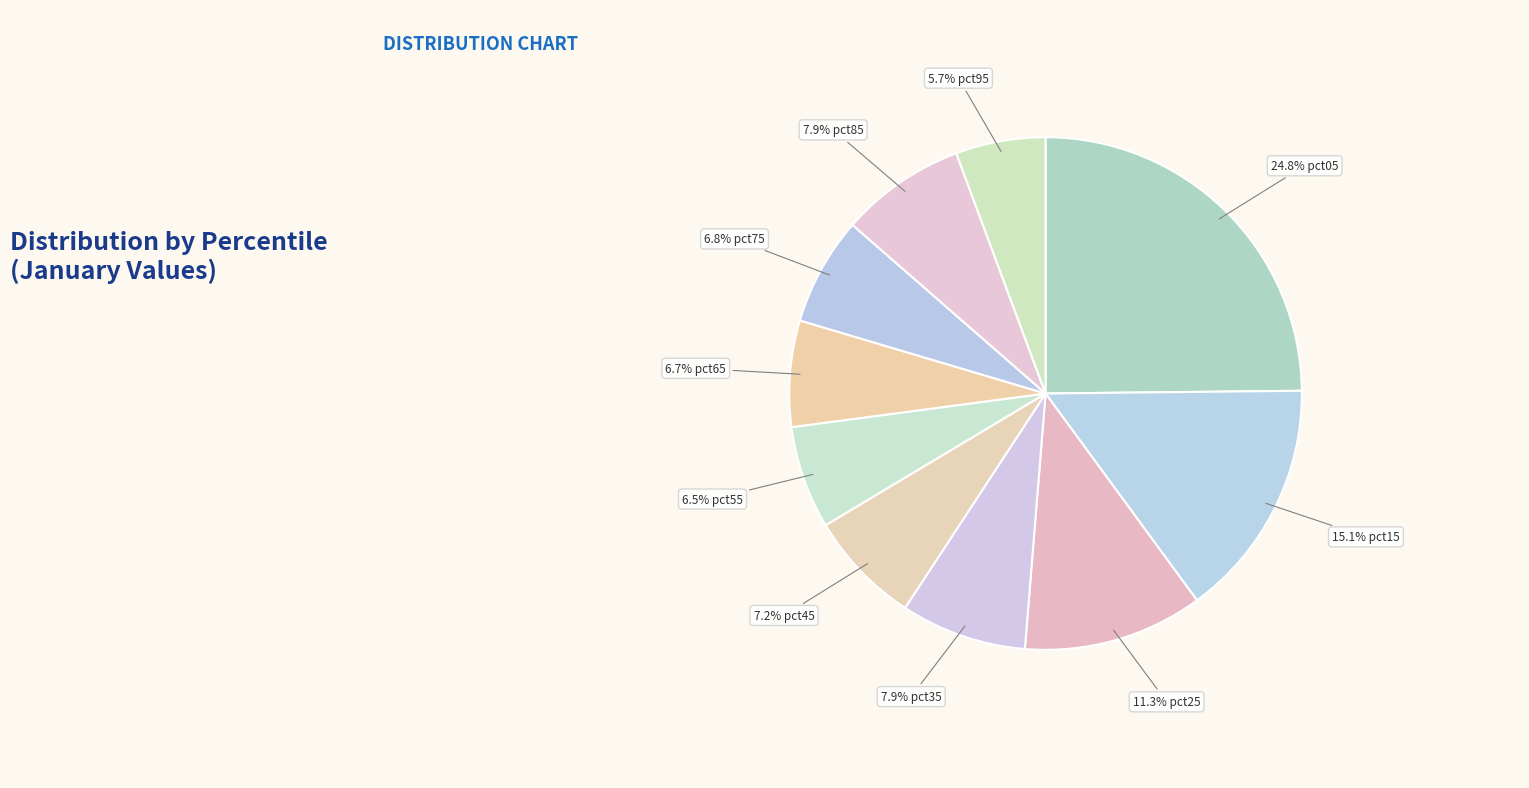

How many slices are in this pie chart?

10